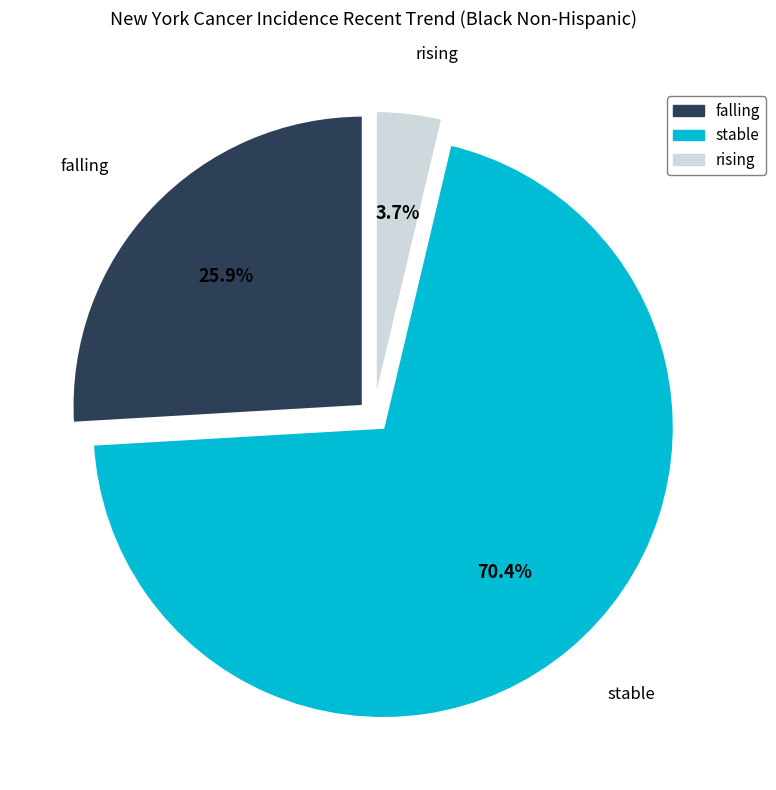

To the nearest percent, what portion does rising represent?

4%